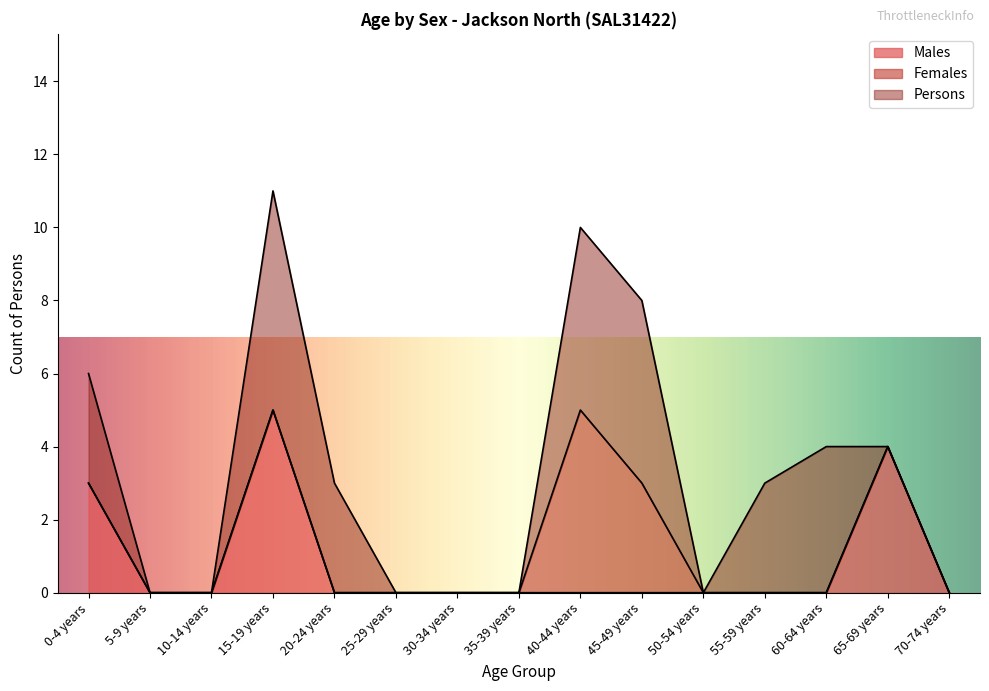

The Persons series shows 0 at 10-14 years. True or false?

True